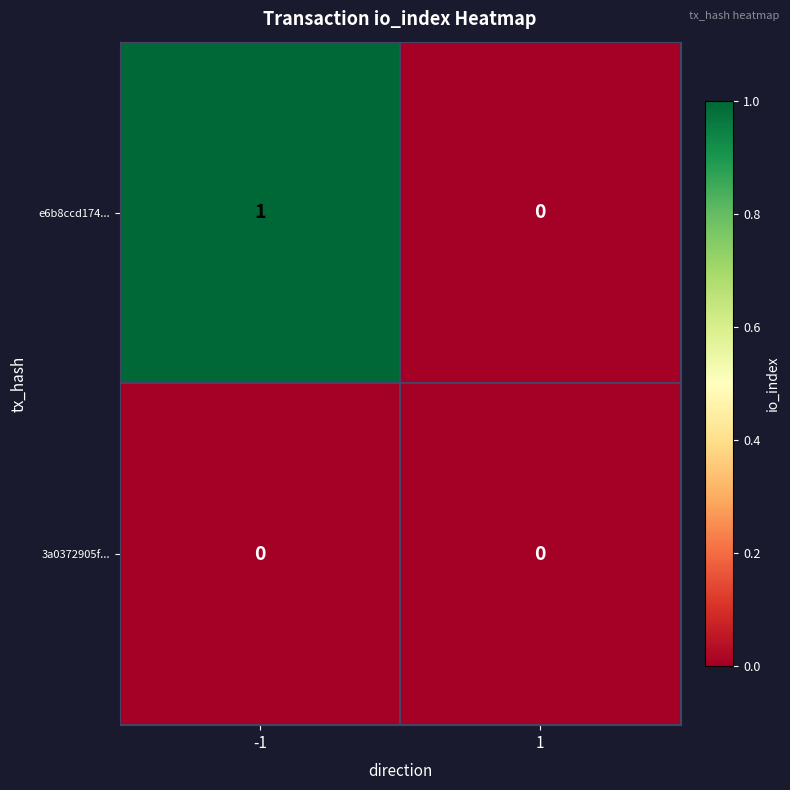

The e6b8ccd174... series shows 0 at 1. True or false?

True